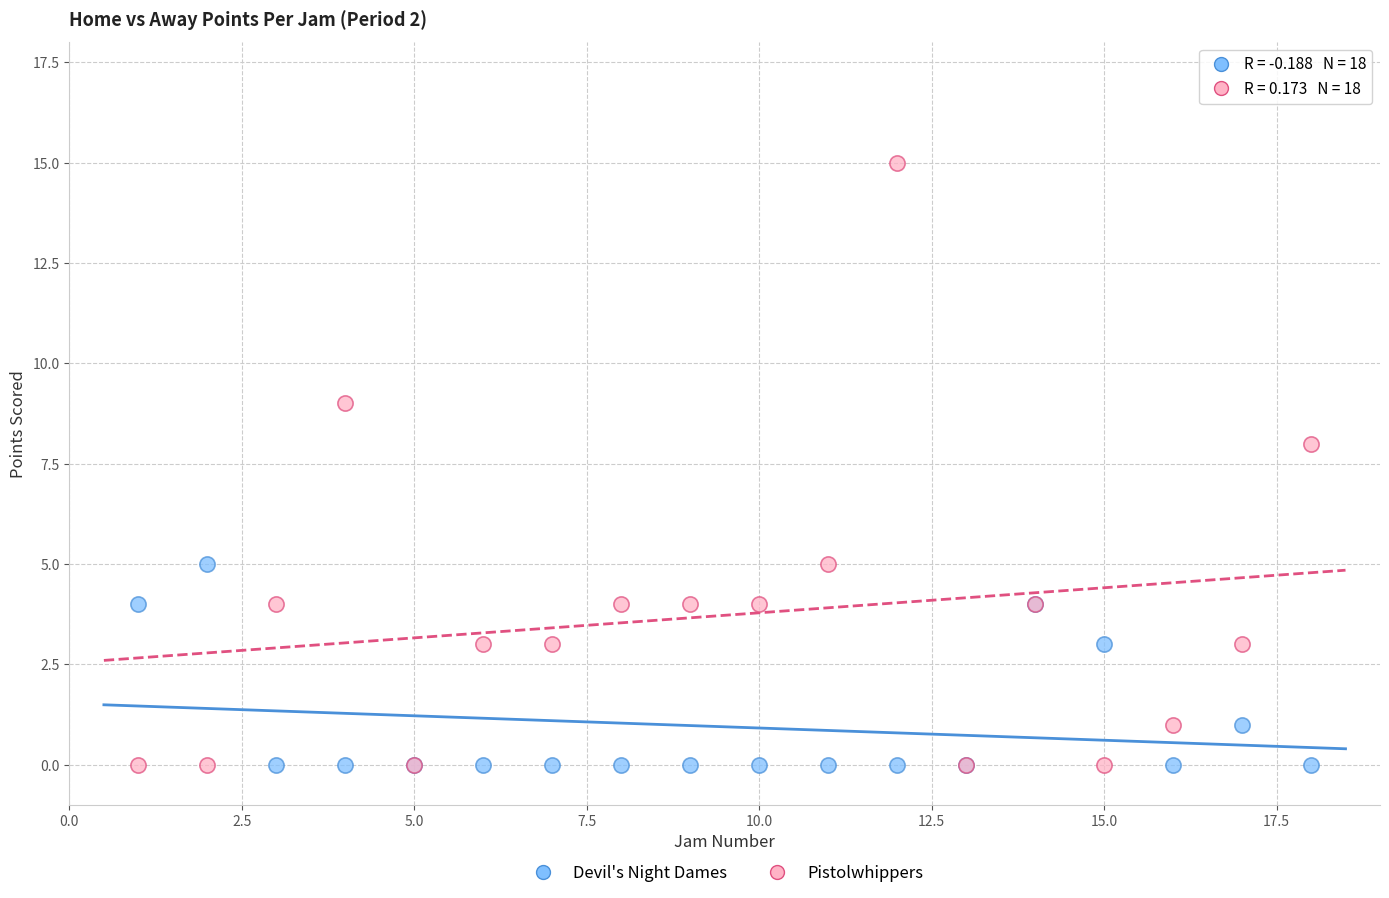

Which series reaches the maximum Y coordinate?

Pistolwhippers